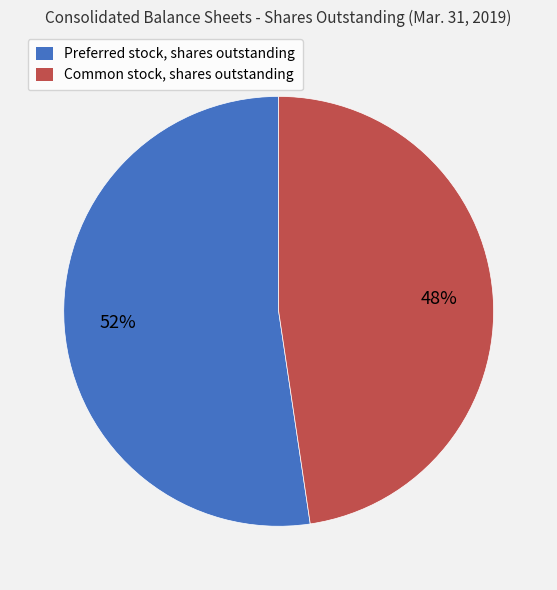

Is the sum of Common stock, shares outstanding and Preferred stock, shares outstanding greater than half?

Yes